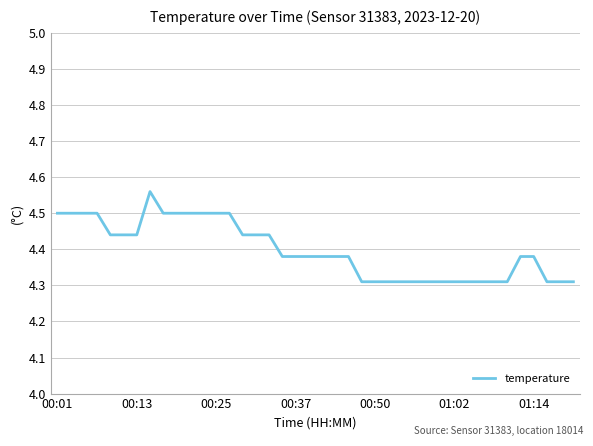

What is the smallest value displayed?

4.3